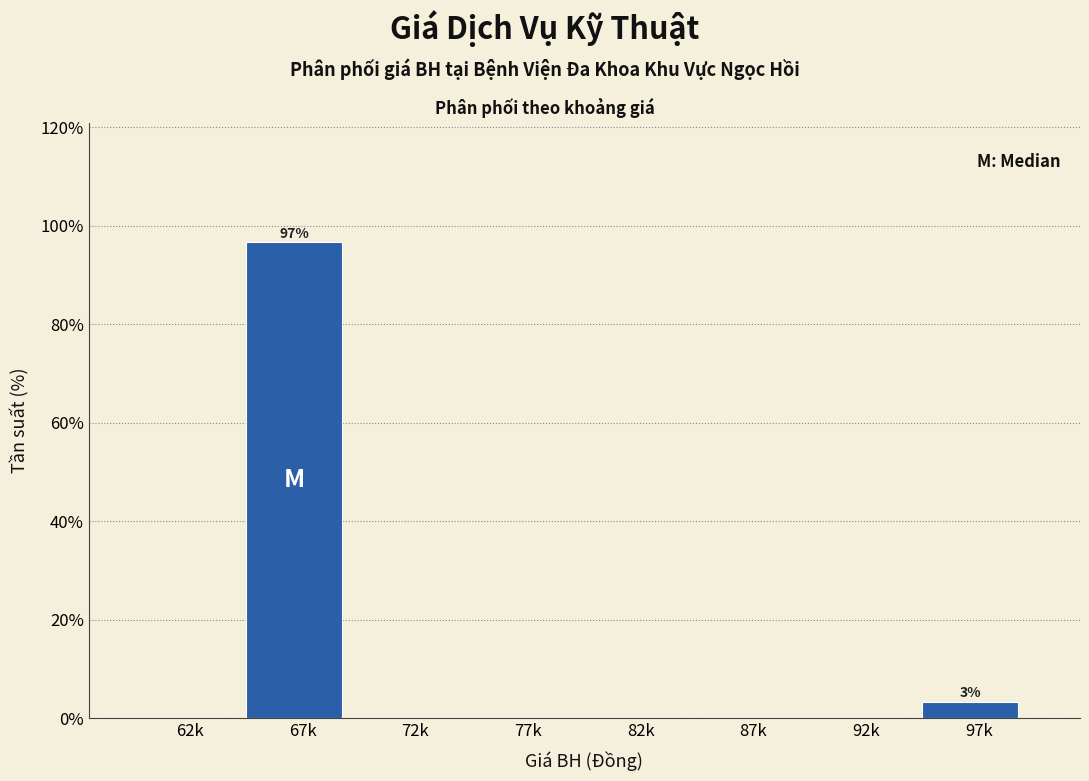

Reading left to right, transcribe all the data shown in this chart.

62k=0.0	67k=96.7	72k=0.0	77k=0.0	82k=0.0	87k=0.0	92k=0.0	97k=3.3